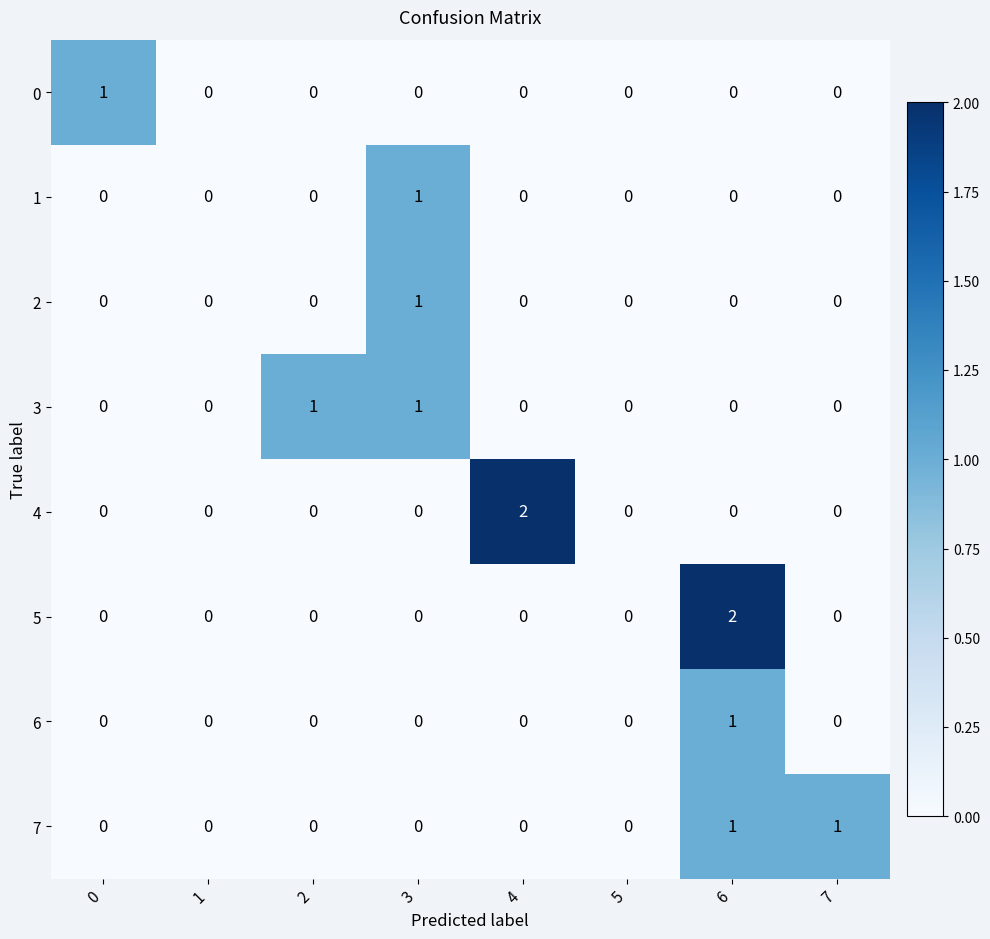

Is it true that 4 equals 1 at 2?

False